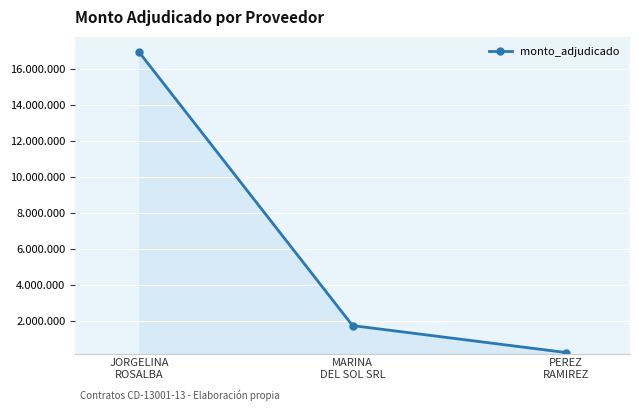

What is the ratio of the value at MARINA
DEL SOL SRL to the value at JORGELINA
ROSALBA?

0.1